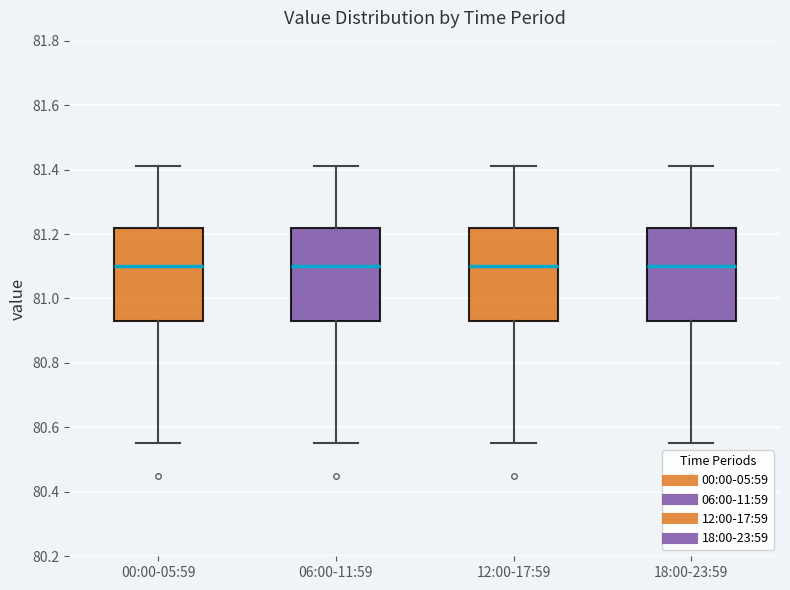

Reading left to right, read every box against the y-axis: the position of its median line, the range the box covers, and the ends of its whiskers. The values are not printed on the chart, so give them approximately, as read against the axis.

00:00-05:59: median 81.10, box 80.94 to 81.22, whiskers 80.56 to 81.42
06:00-11:59: median 81.10, box 80.94 to 81.22, whiskers 80.56 to 81.42
12:00-17:59: median 81.10, box 80.94 to 81.22, whiskers 80.56 to 81.42
18:00-23:59: median 81.10, box 80.94 to 81.22, whiskers 80.56 to 81.42